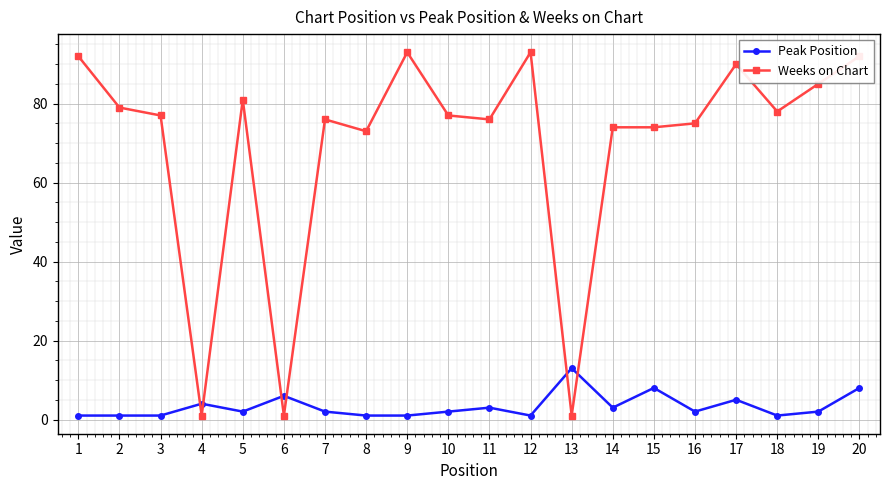

What is the smallest value displayed?

1